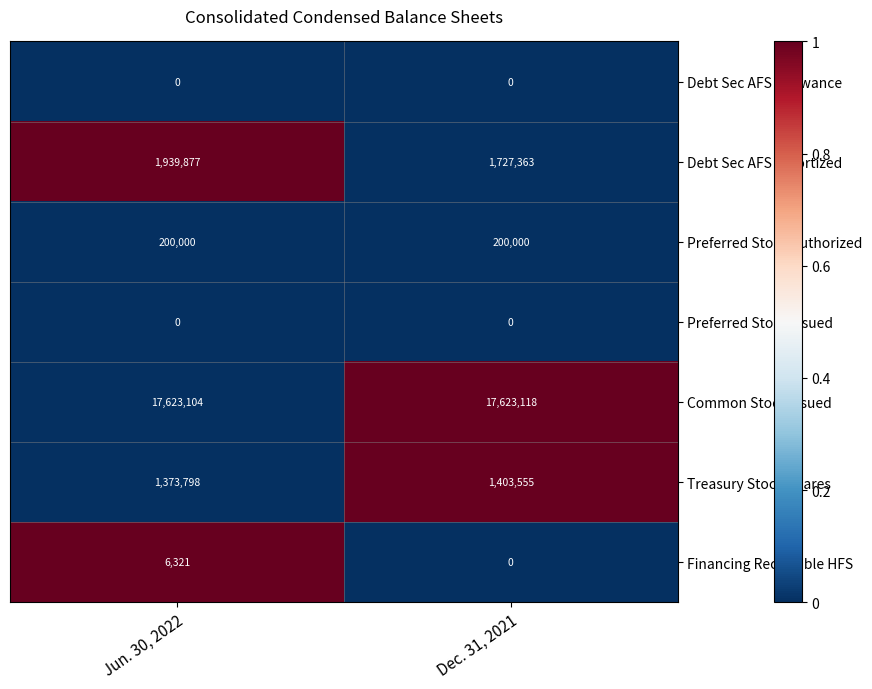

What is the sum of all Common Stock Issued values?

35246222